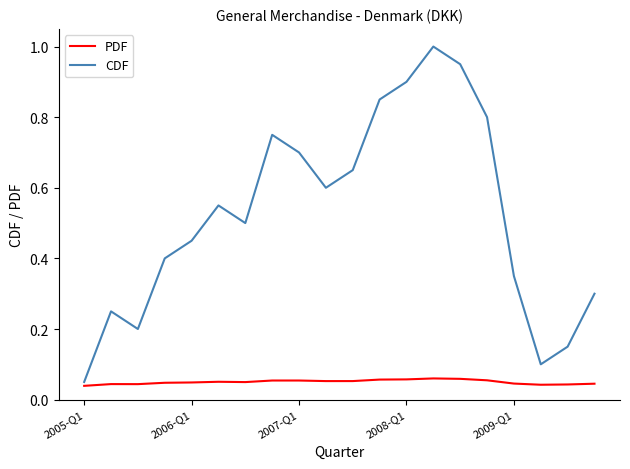

Rank the series by their maximum value, from lowest to highest.

PDF, CDF